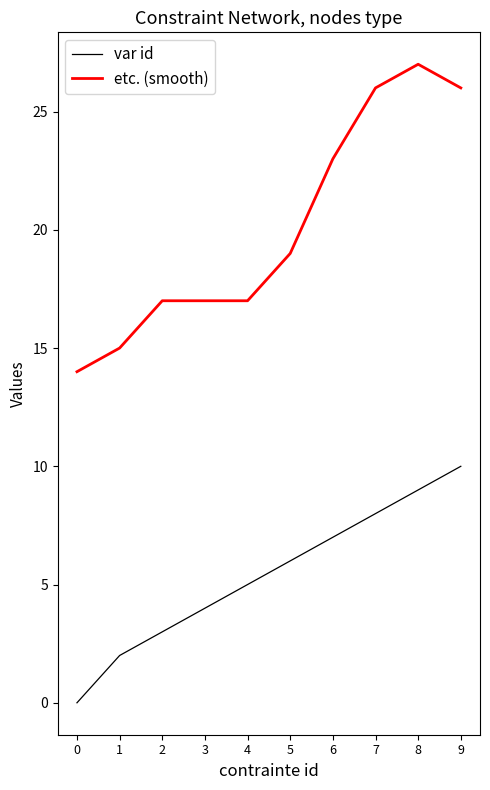

Is it true that var id equals 11 at 7?

False